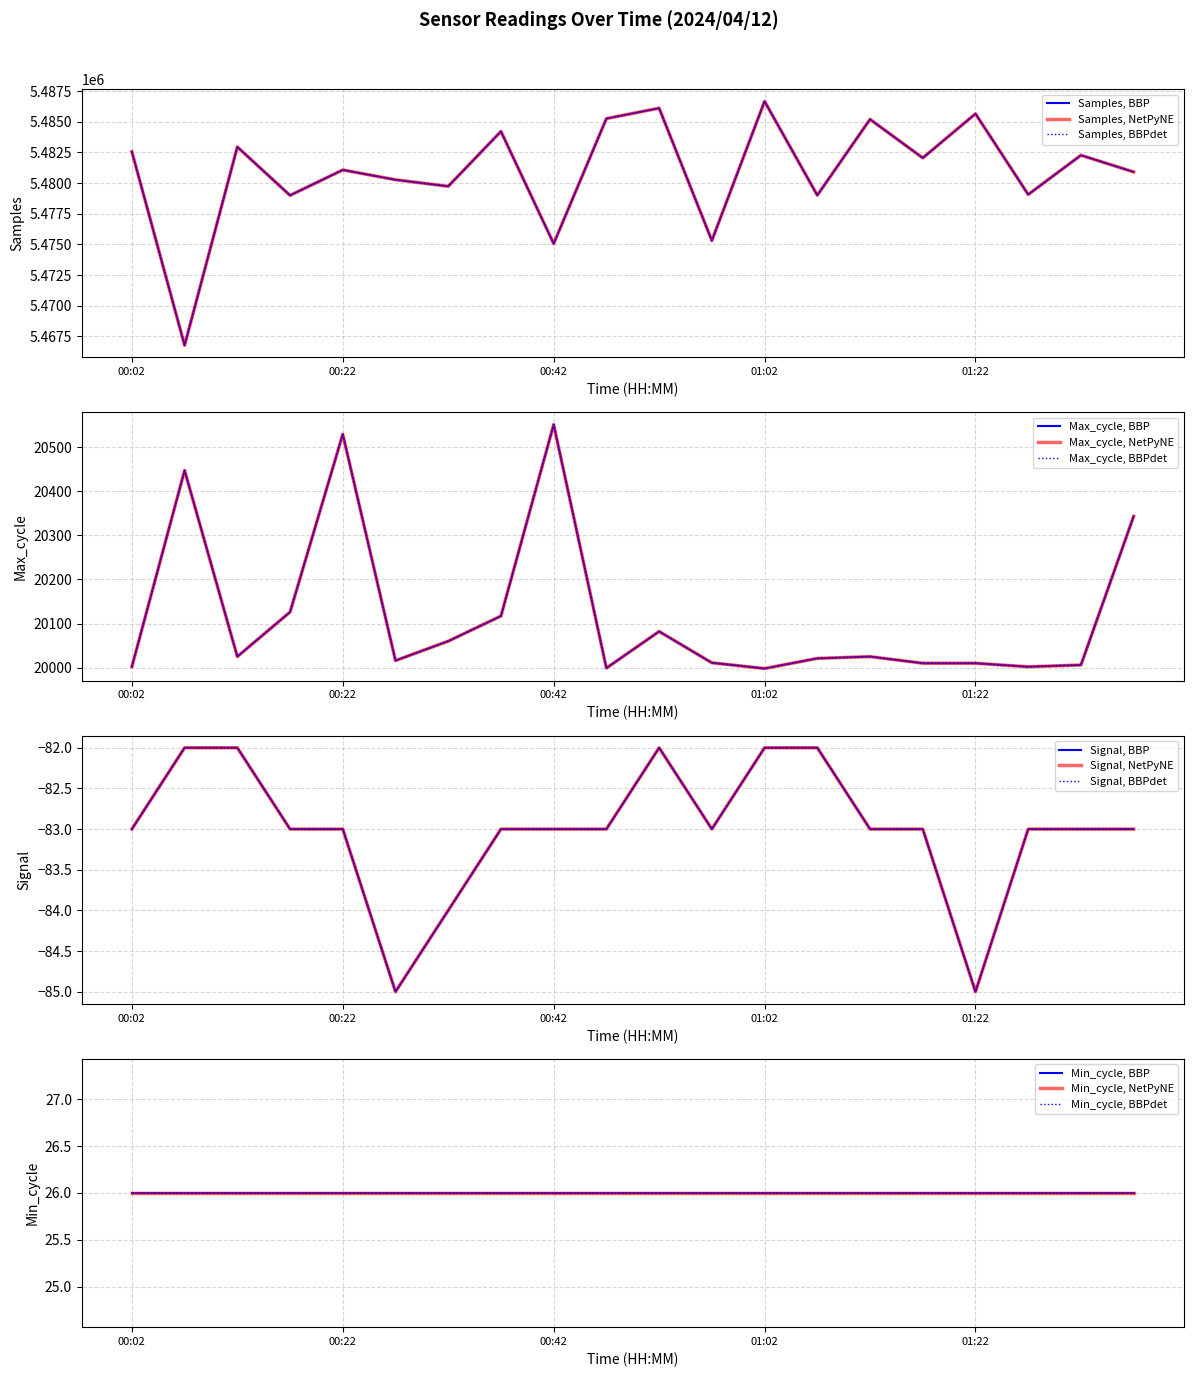

True or false: Samples and Max_cycle intersect in this chart.

False